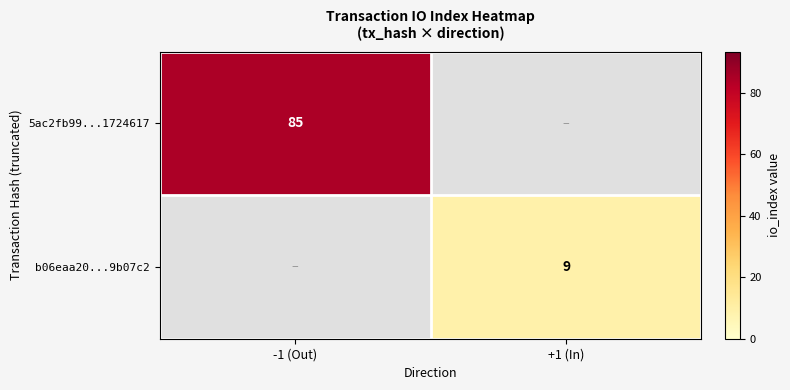

Is it true that b06eaa20...9b07c2 equals 14 at +1 (In)?

False